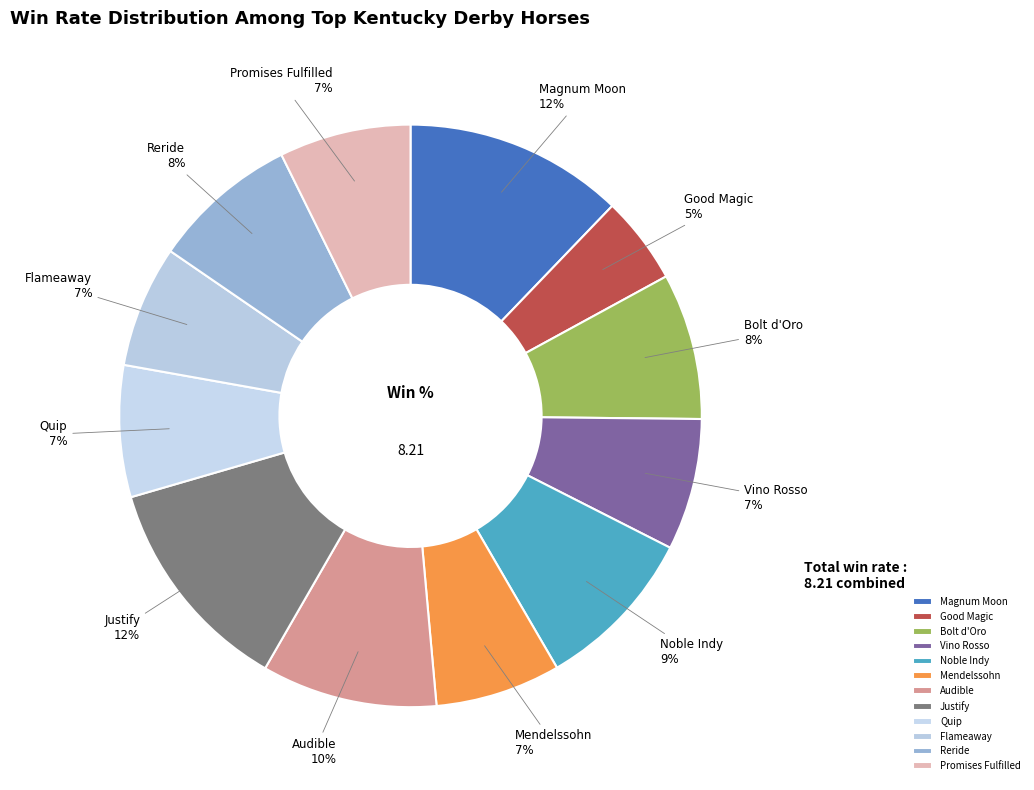

Which has a higher value, Magnum Moon or Mendelssohn?

Magnum Moon